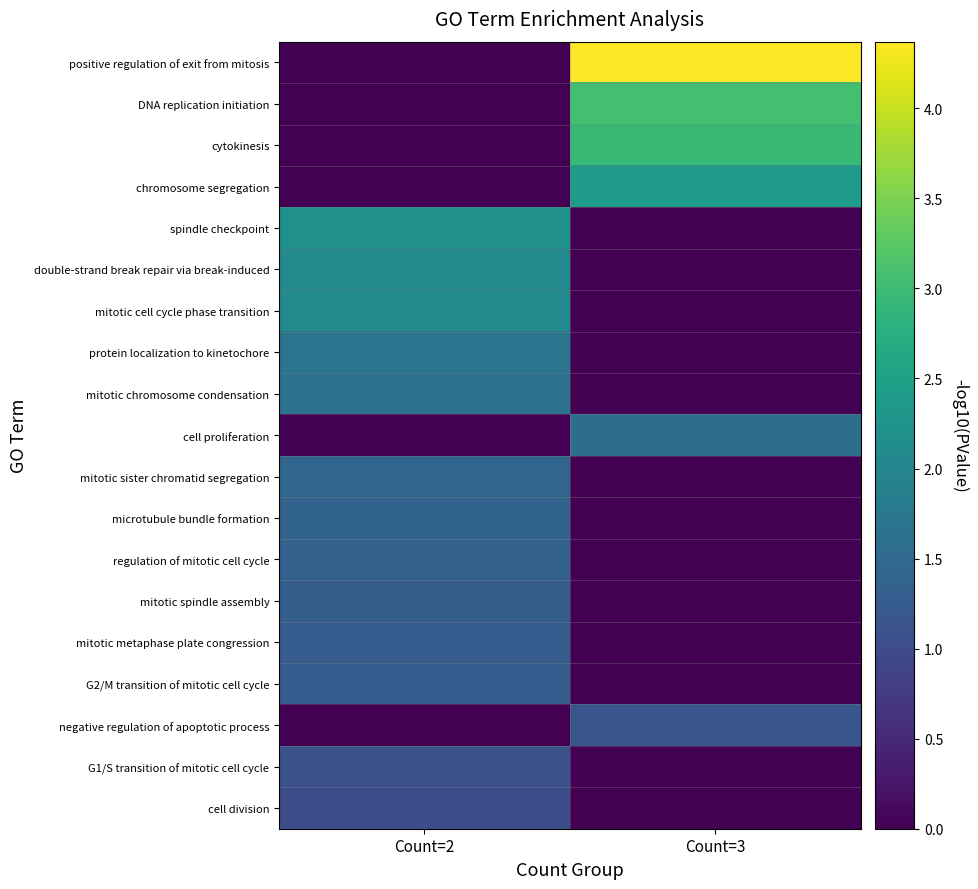

How many data points does each series have?

2